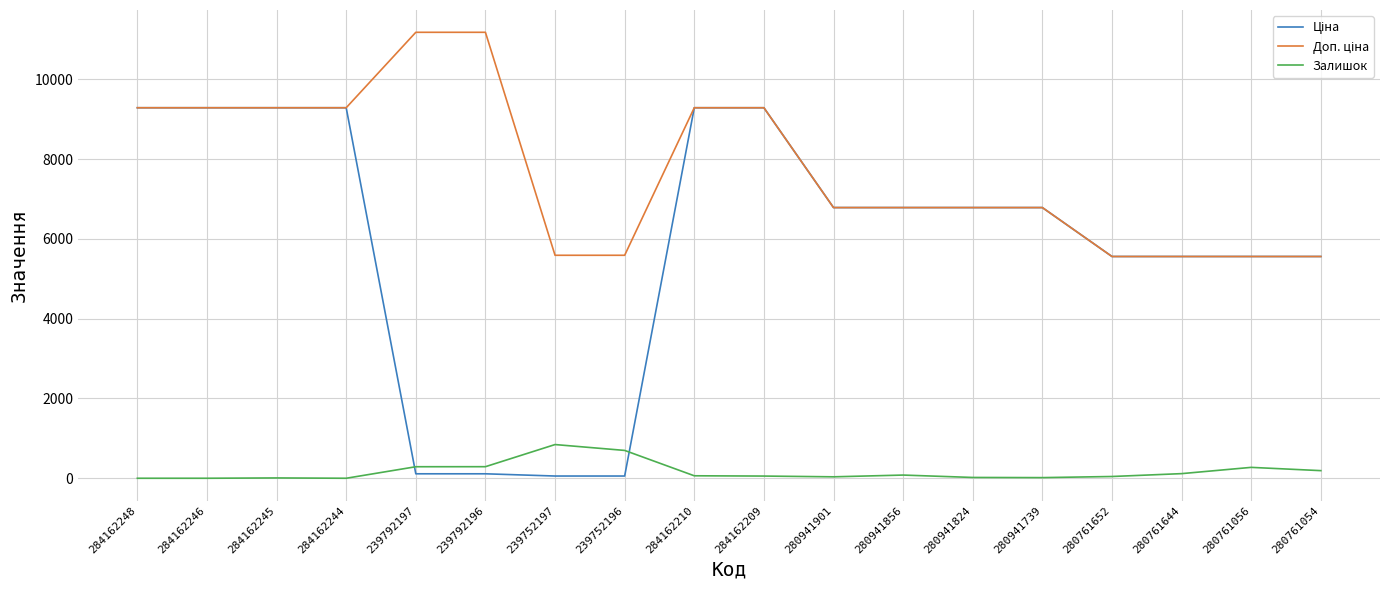

Is it true that Залишок equals 698.0 at 239752196?

True